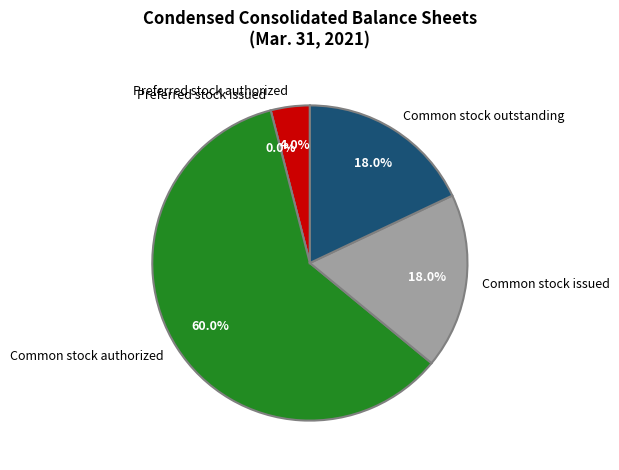

To the nearest percent, what is the difference between the largest and smallest slice percentages?

60%